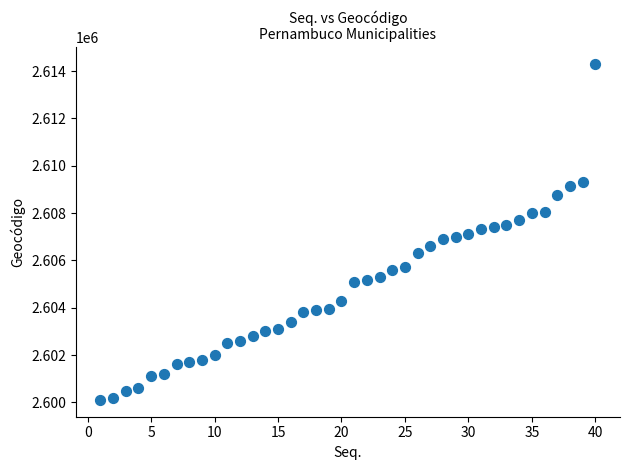

What is the range of Y values (max minus min)?

14199